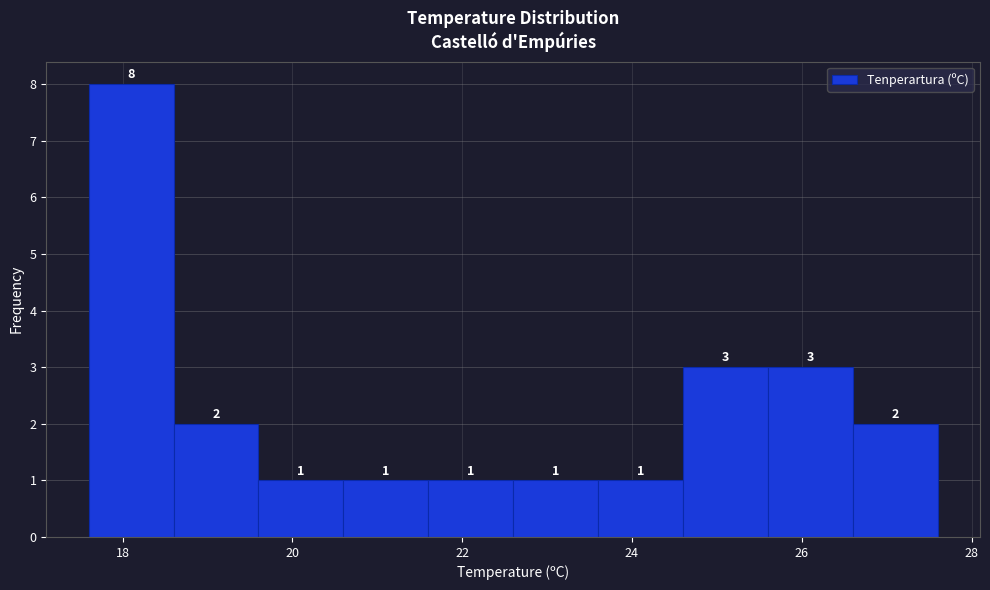

Over which range of the x-axis is the bar tallest?

17.6 to 18.6